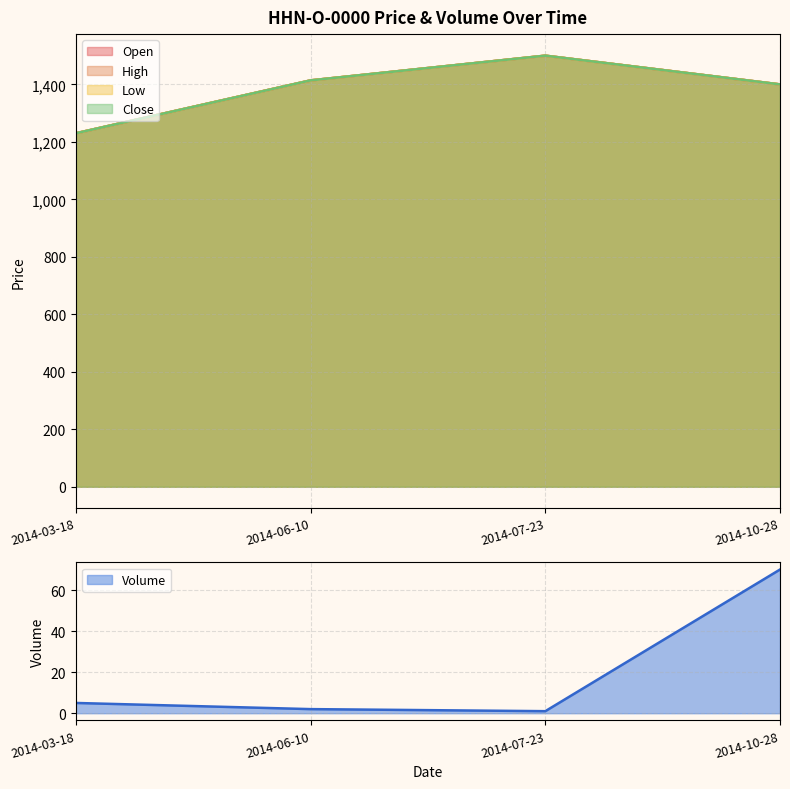

At which category is the sum across all series the highest?

2014-07-23